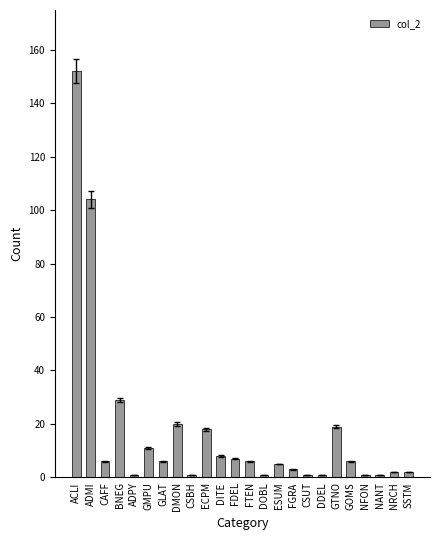

What value does the data have at FGRA?

3